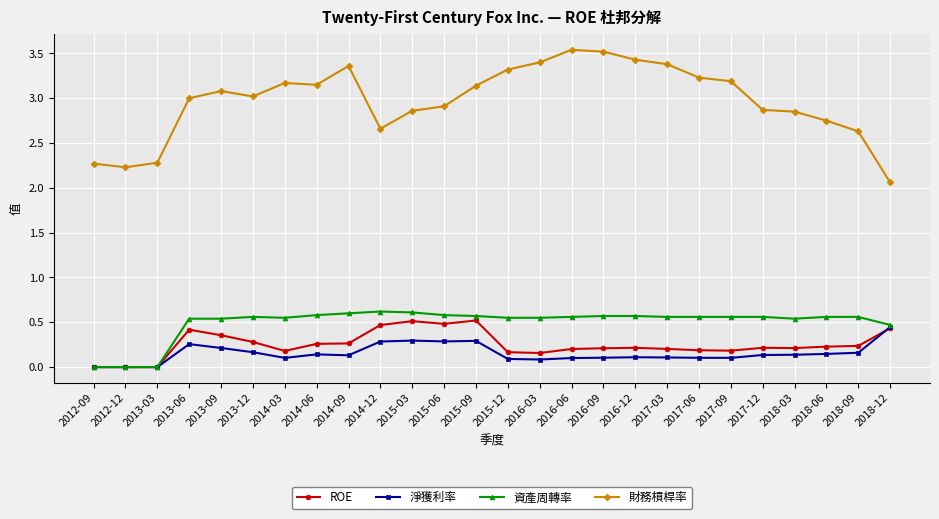

List the series in order of their peak value, lowest first.

淨獲利率, ROE, 資產周轉率, 財務槓桿率